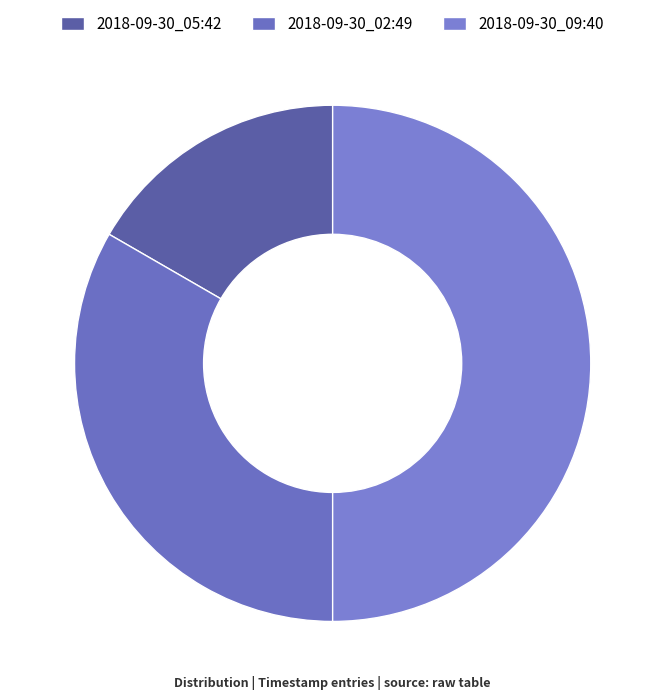

Which category has the biggest portion of the pie?

2018-09-30_09:40